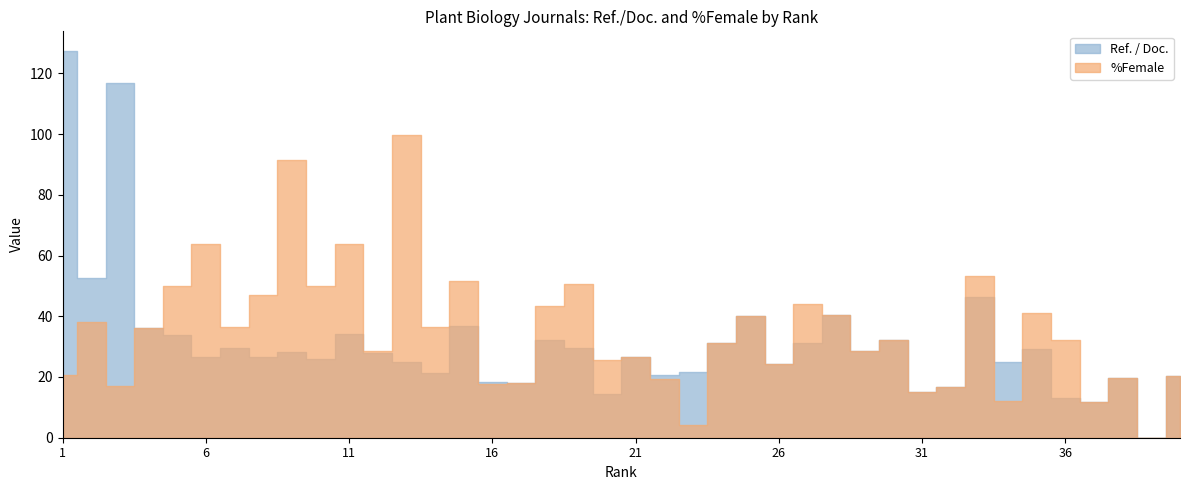

At which category does %Female reach its first local peak?

2